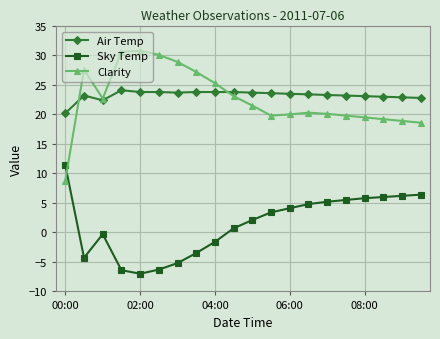

What is the value of the Clarity point at the 20th from the left?

18.6